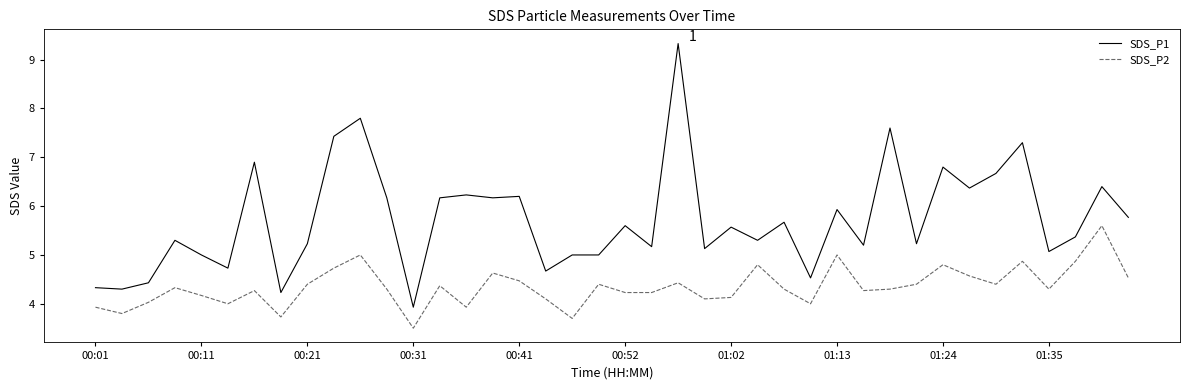

What is the difference between the maximum and minimum values in the SDS_P2 series?

2.1